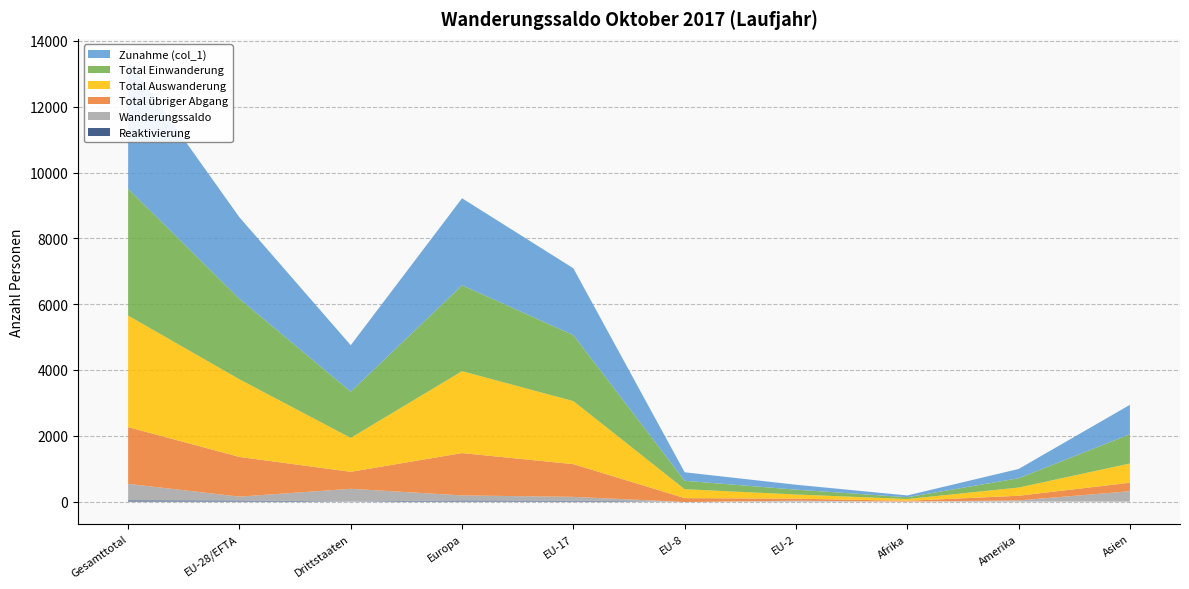

Reading left to right, what are all the values shown in this chart?

Zunahme (col_1): 3890	2478	1412	2644	2032	258	150	54	283	894
Total Einwanderung: 3851	2446	1405	2611	2005	256	147	54	282	889
Total Auswanderung: 3389	2359	1030	2489	1915	271	126	54	249	584
Total übriger Abgang: 1724	1207	517	1287	995	117	63	25	143	259
Wanderungssaldo: 501	119	382	155	117	-13	24	0	34	310
Reaktivierung: 39	32	7	33	27	2	3	0	1	5